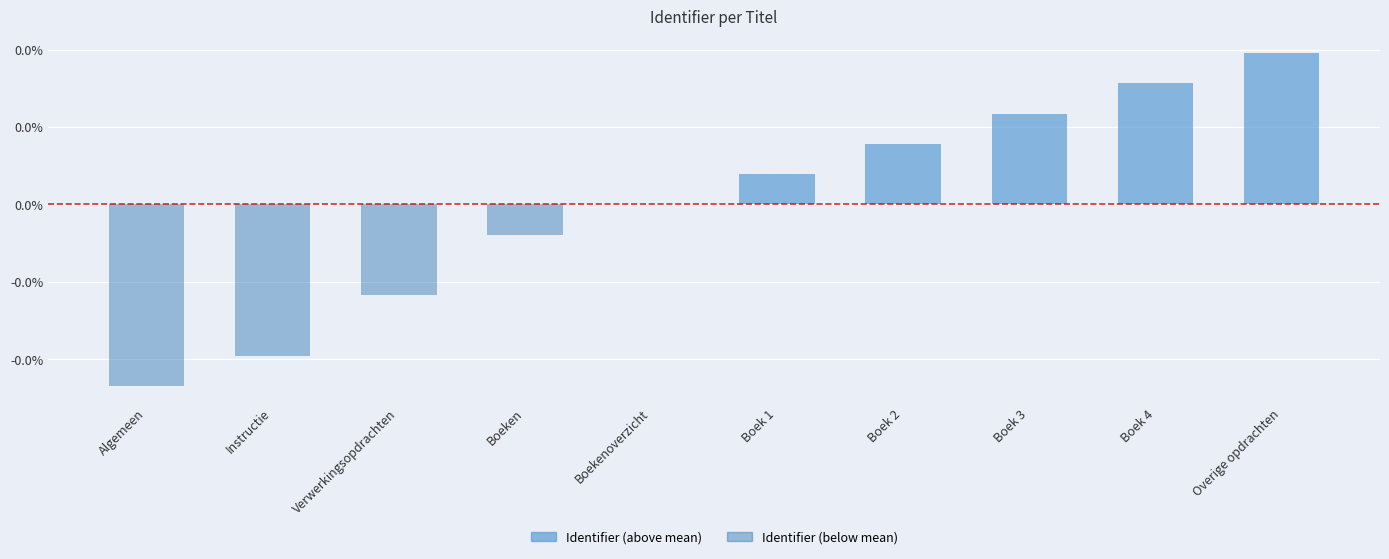

How many groups of bars are there?

10